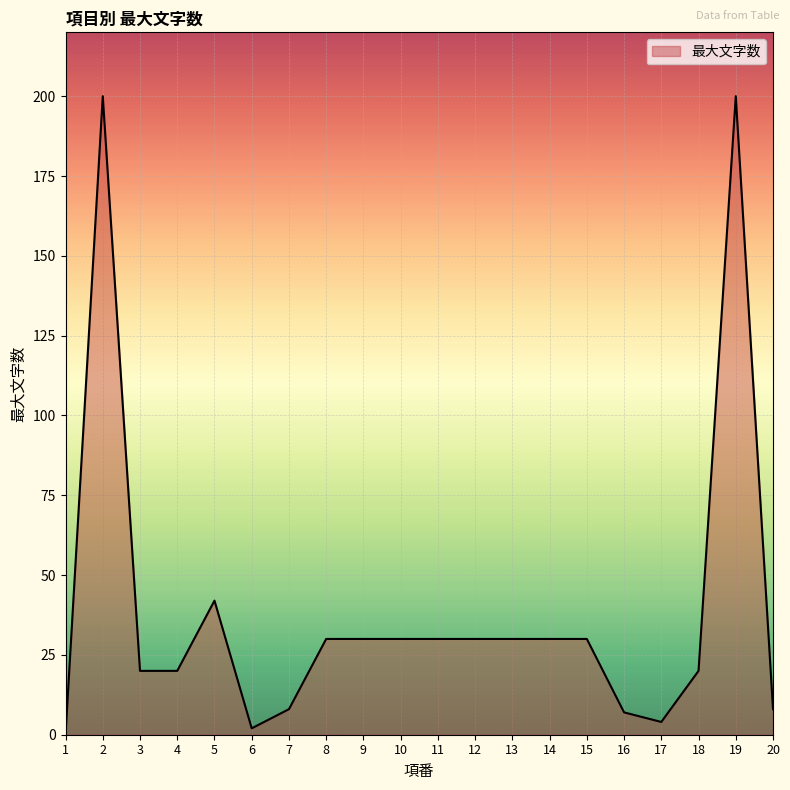

What is the maximum value shown in the chart?

200